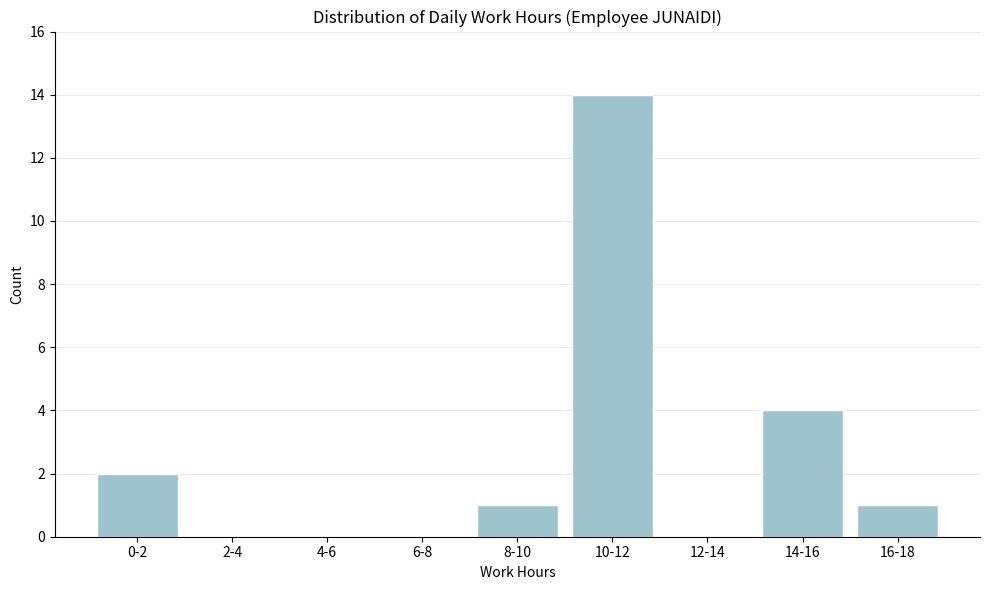

Reading left to right, what are all the values shown in this chart?

0-2=2	2-4=0	4-6=0	6-8=0	8-10=1	10-12=14	12-14=0	14-16=4	16-18=1